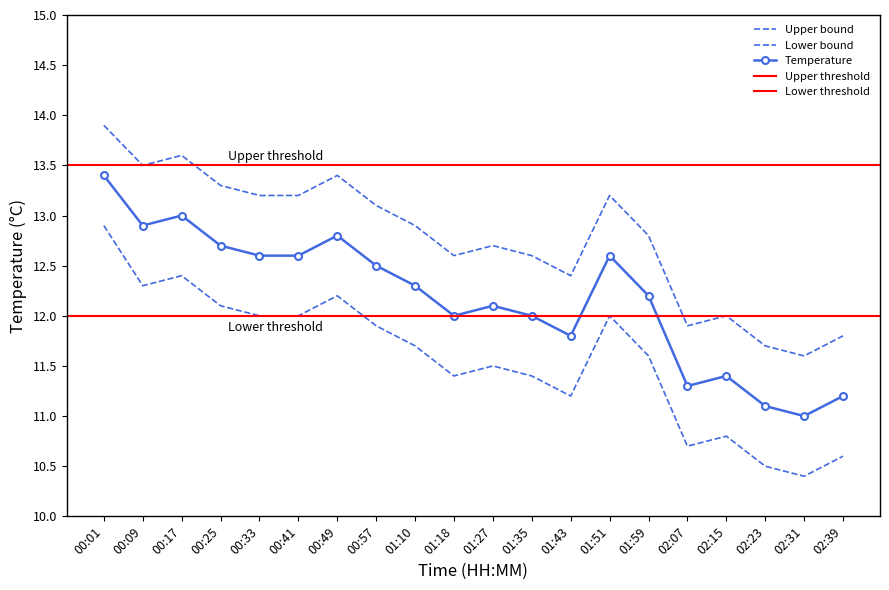

Where is the first local minimum for temperature?

00:09